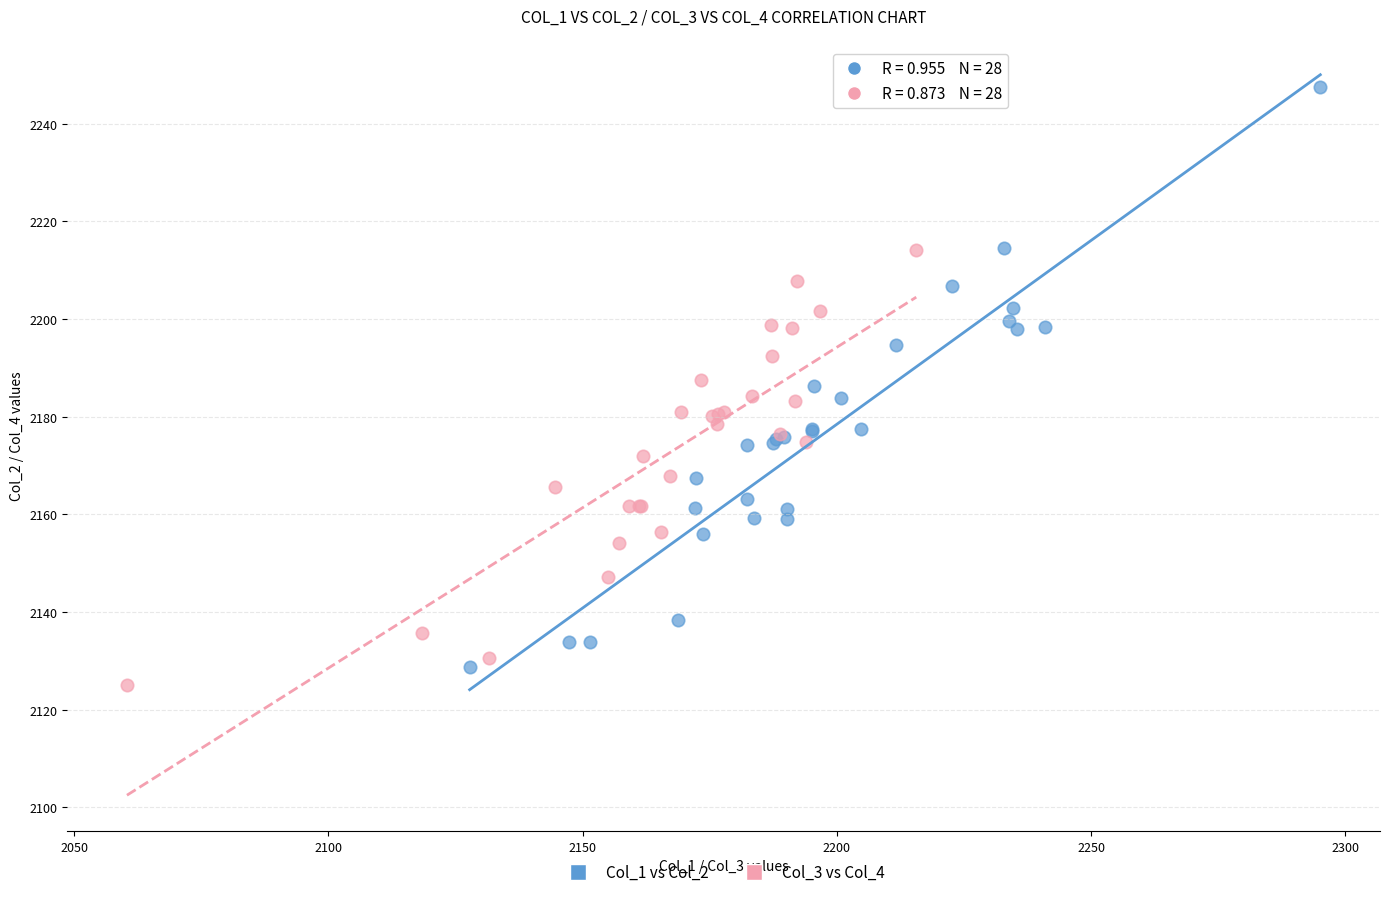

Which series reaches the maximum Y coordinate?

Col_1 vs Col_2